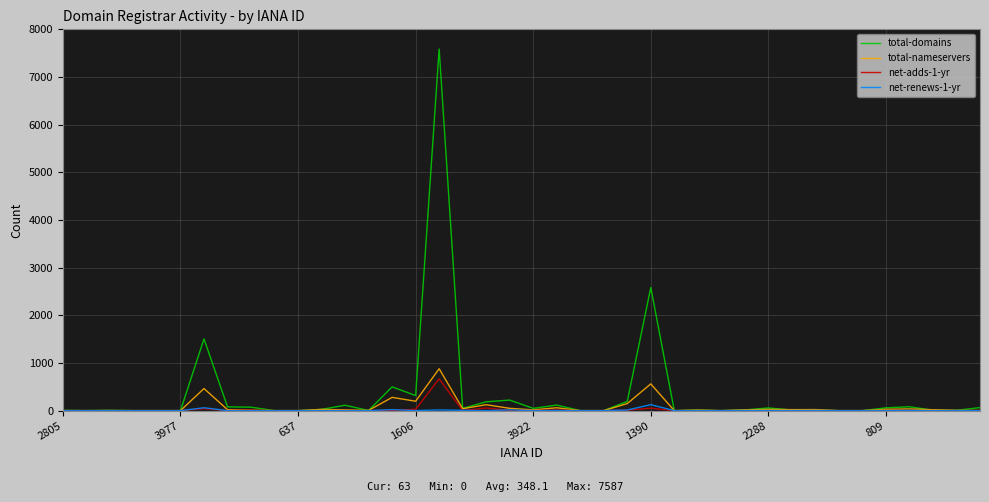

What are all the series names shown in the legend?

total-domains, total-nameservers, net-adds-1-yr, net-renews-1-yr